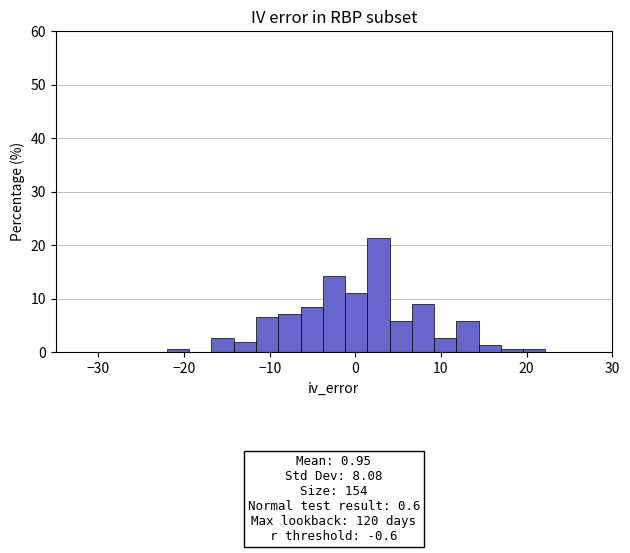

Read against the x-axis, roughly where is the centre of the tallest bar?

3